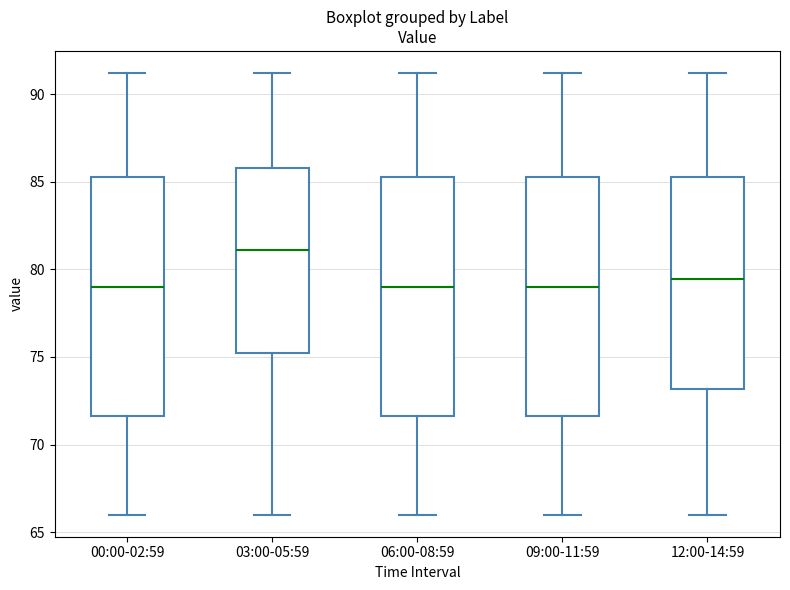

Reading left to right, read every box against the y-axis: the position of its median line, the range the box covers, and the ends of its whiskers. The values are not printed on the chart, so give them approximately, as read against the axis.

00:00-02:59: median 79.0, box 71.5 to 85.5, whiskers 66.0 to 91.0
03:00-05:59: median 81.0, box 75.5 to 86.0, whiskers 66.0 to 91.0
06:00-08:59: median 79.0, box 71.5 to 85.5, whiskers 66.0 to 91.0
09:00-11:59: median 79.0, box 71.5 to 85.5, whiskers 66.0 to 91.0
12:00-14:59: median 79.5, box 73.0 to 85.5, whiskers 66.0 to 91.0